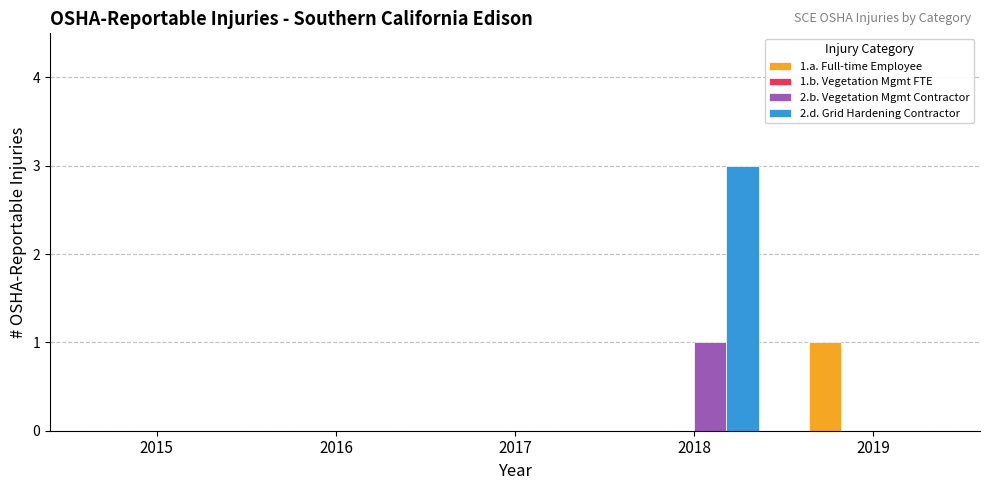

Which category has the highest value across all series?

2018